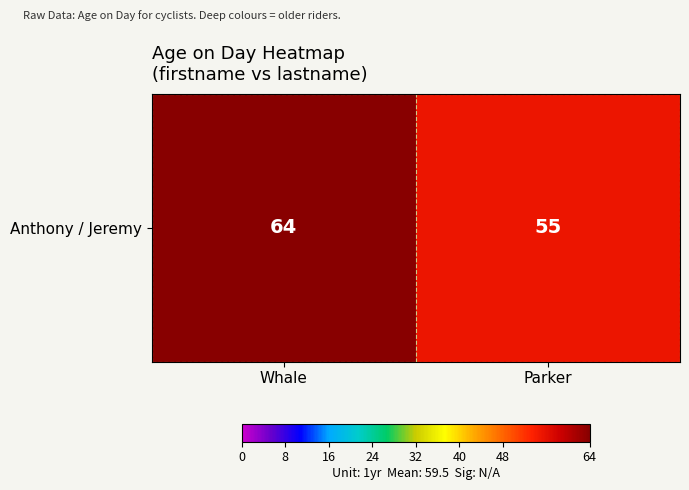

Reading left to right, list all the values displayed in this chart.

64	55